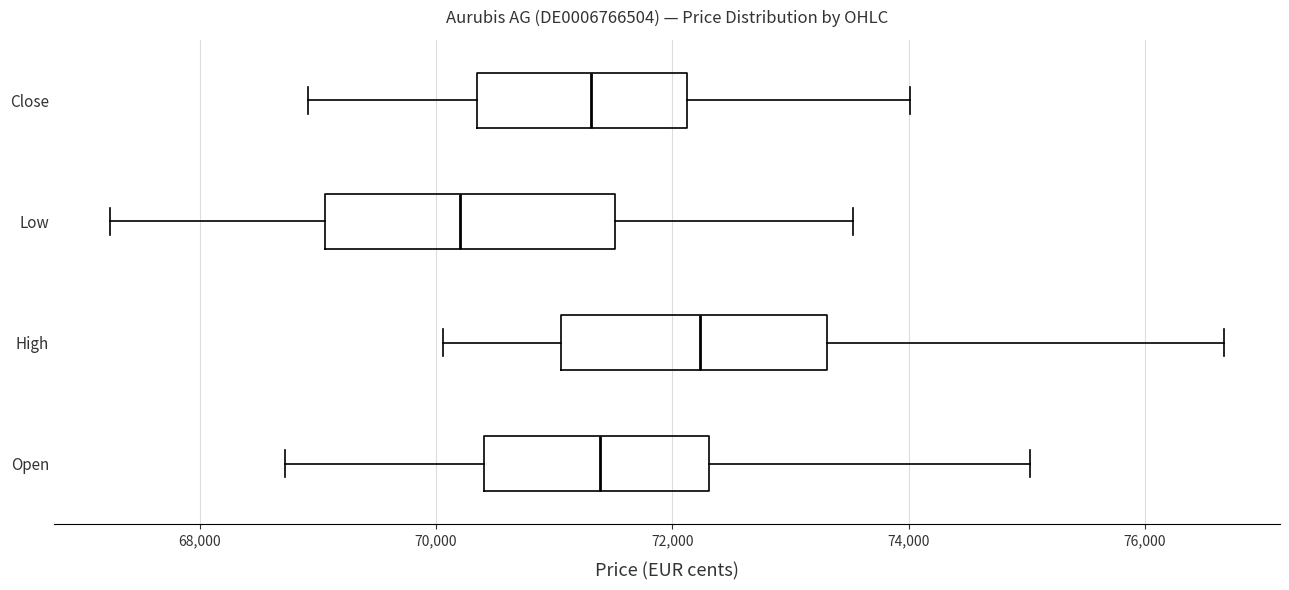

Which box is the widest, from its left edge to its right edge?

Low